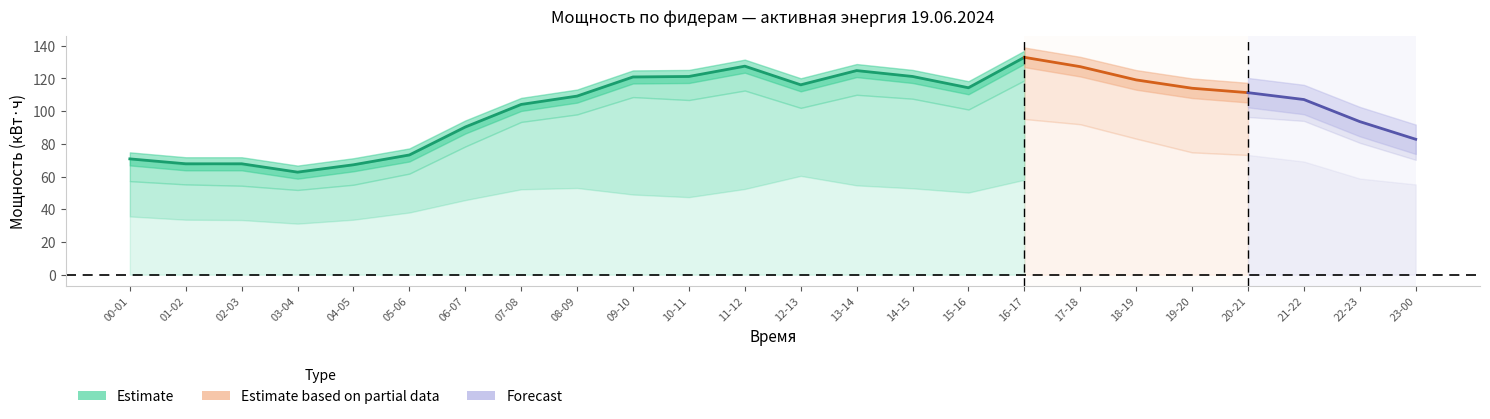

Where does the 10 Н.Погост Т 2 ап RS series first go above 111?

09-10